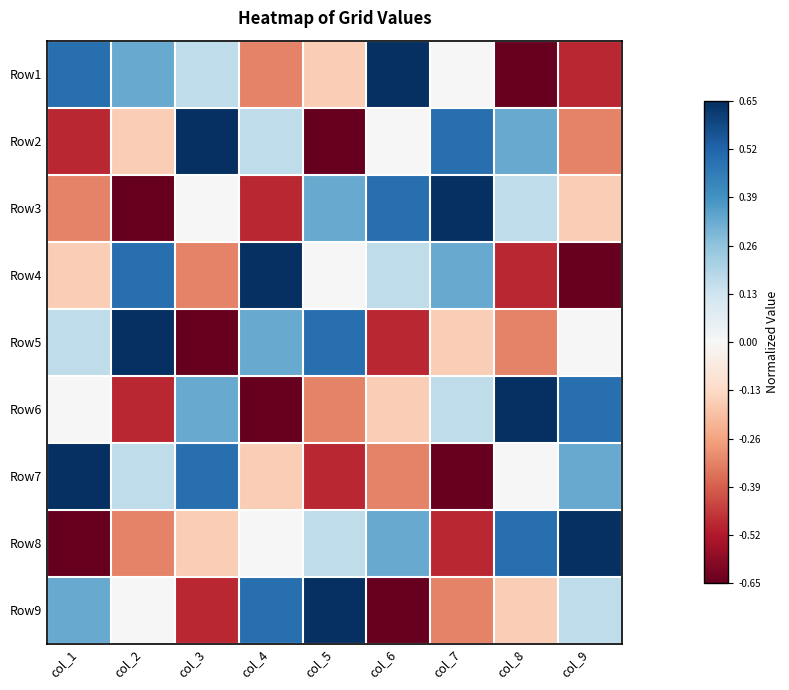

At which category is the sum across all series the highest?

col_1